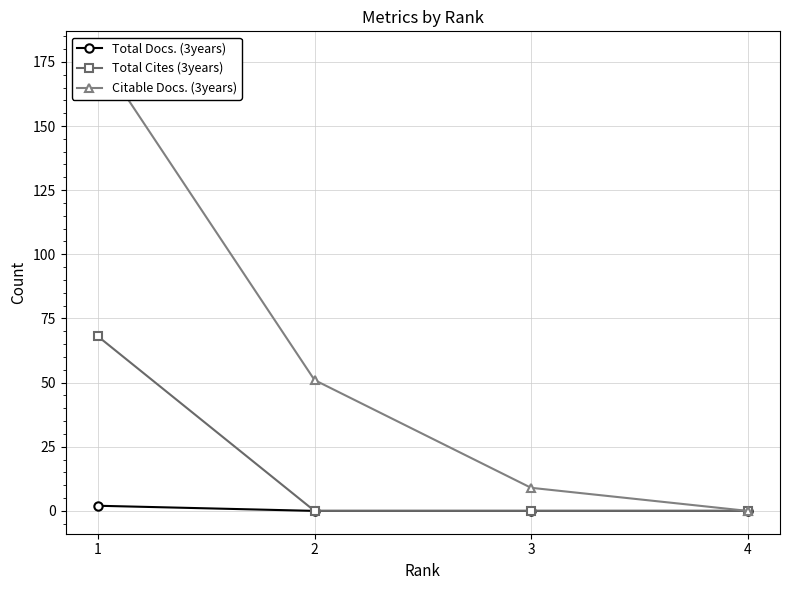

What is the spread (max minus min) of values at 3?

9